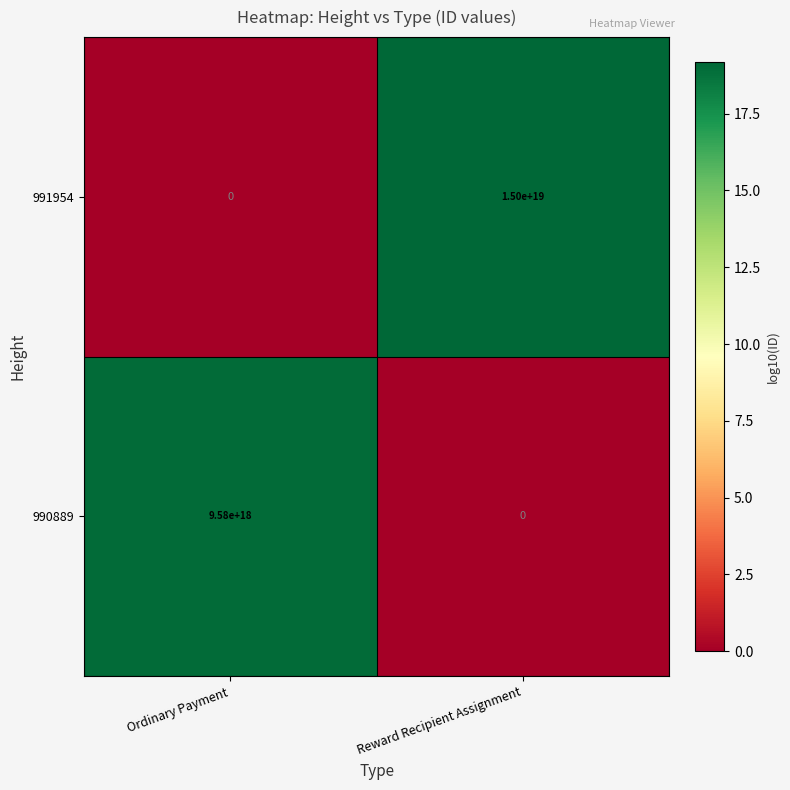

Which series changed the most between Ordinary Payment and Reward Recipient Assignment?

991954